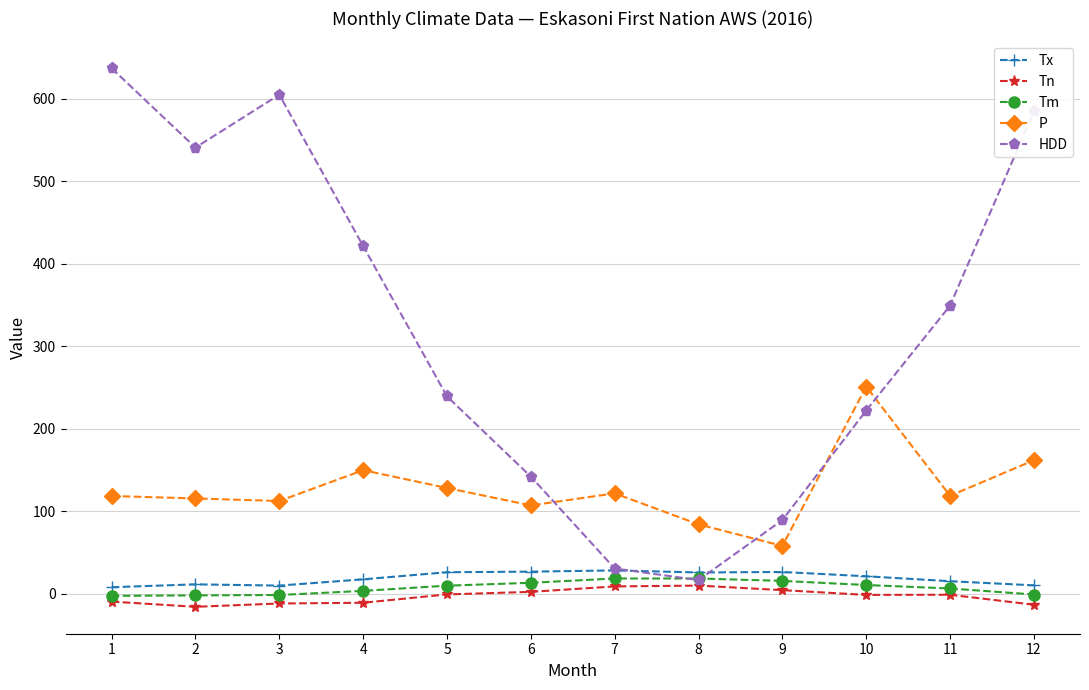

What is the spread (max minus min) of values at 7?

112.8